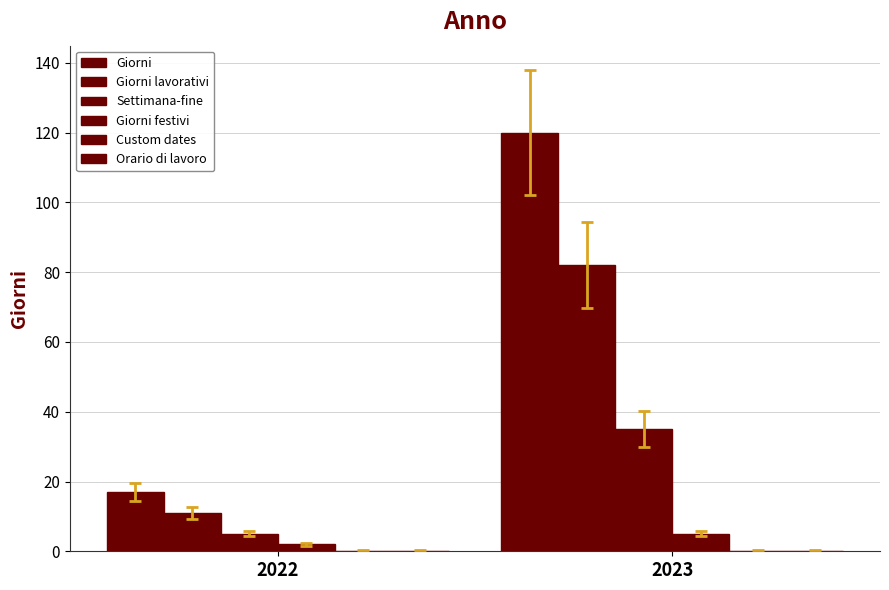

How many values in the Giorni series are below 120?

1